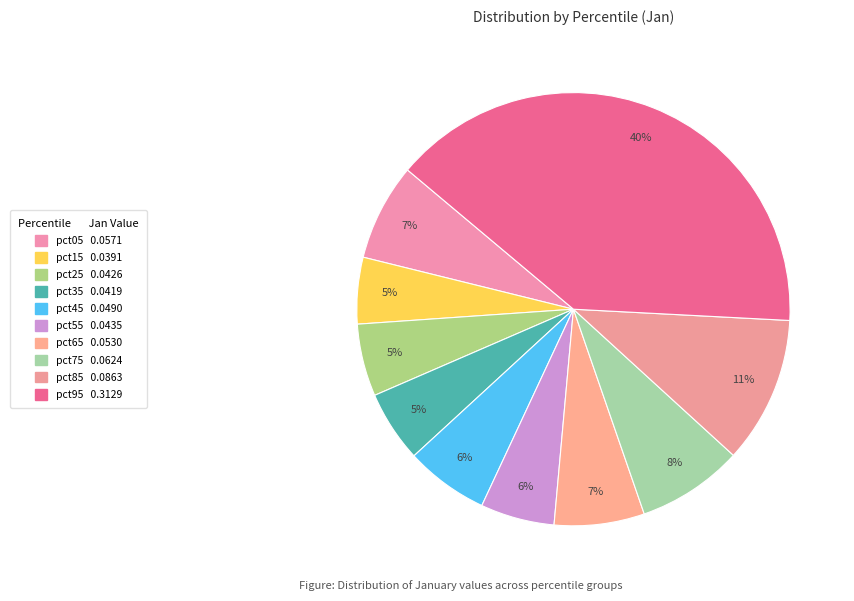

Rank the categories by value from lowest to highest.

pct15, pct35, pct25, pct55, pct45, pct65, pct05, pct75, pct85, pct95